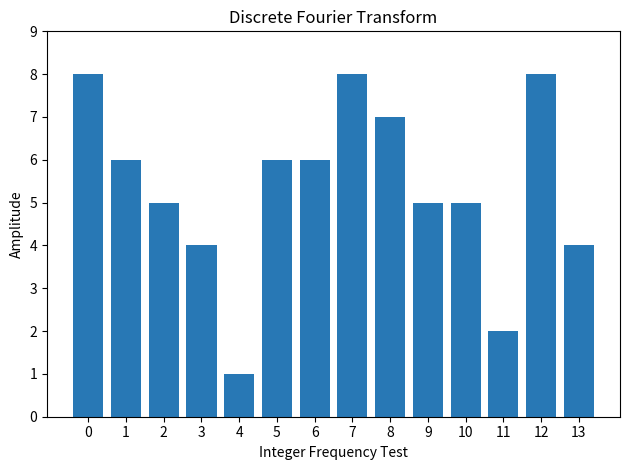

The value at 8 is 7. True or false?

True